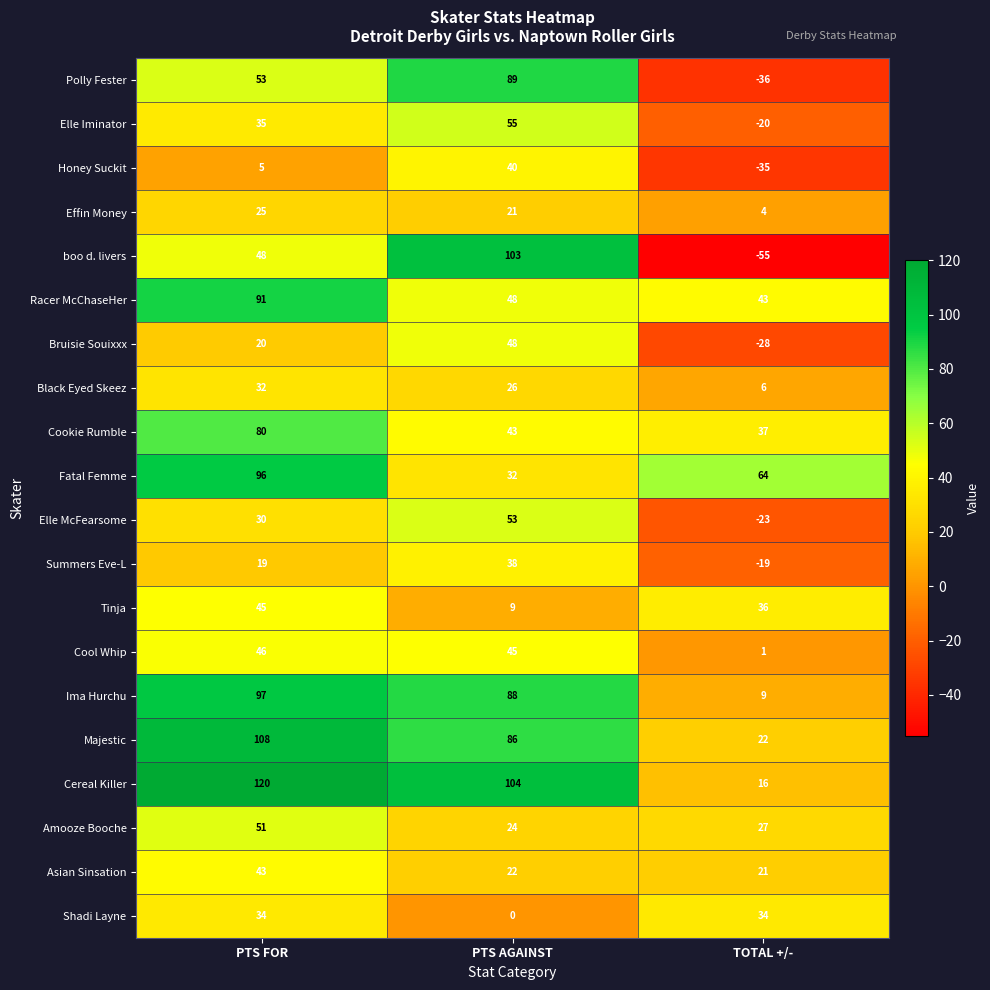

What is the sum of all boo d. livers values?

96